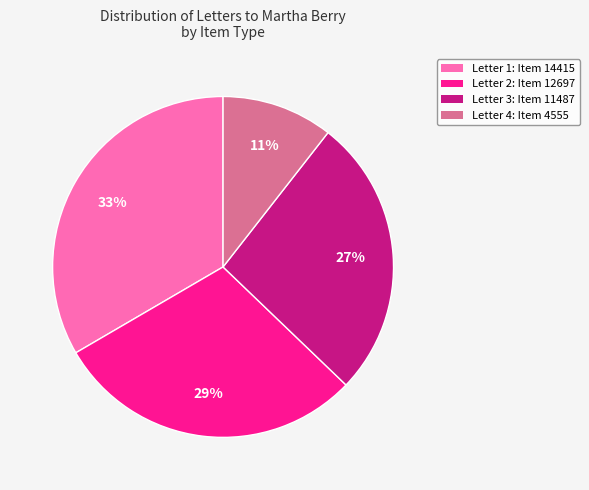

Does any single category account for the majority?

No